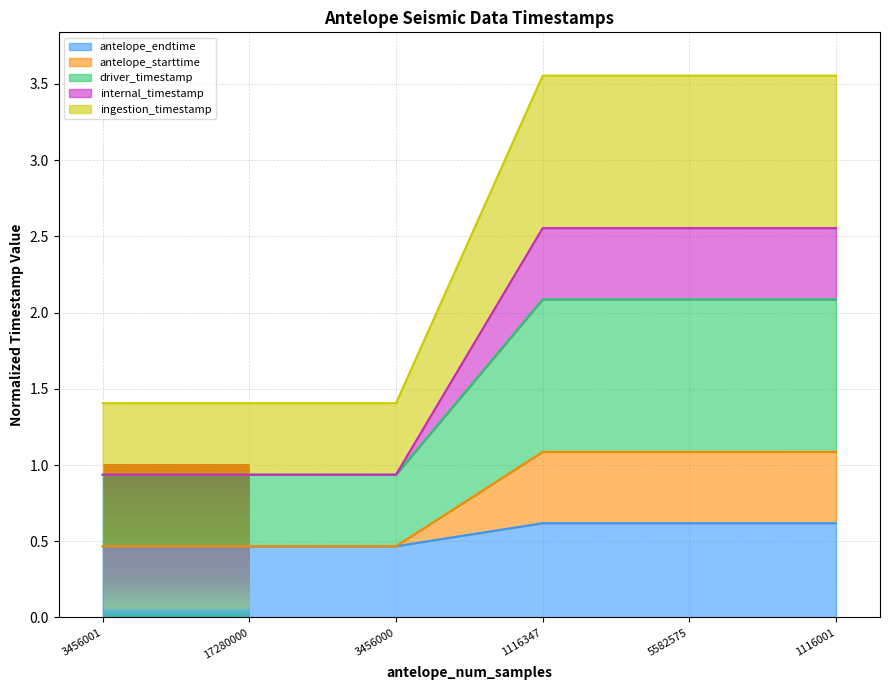

How many series are shown in this chart?

5